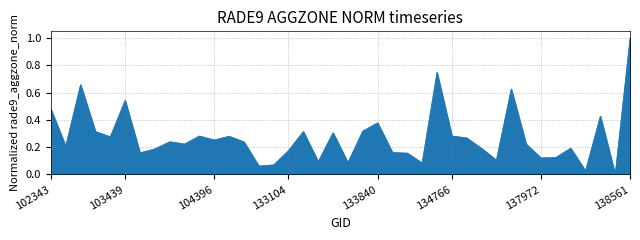

How many lines are shown in the chart?

1